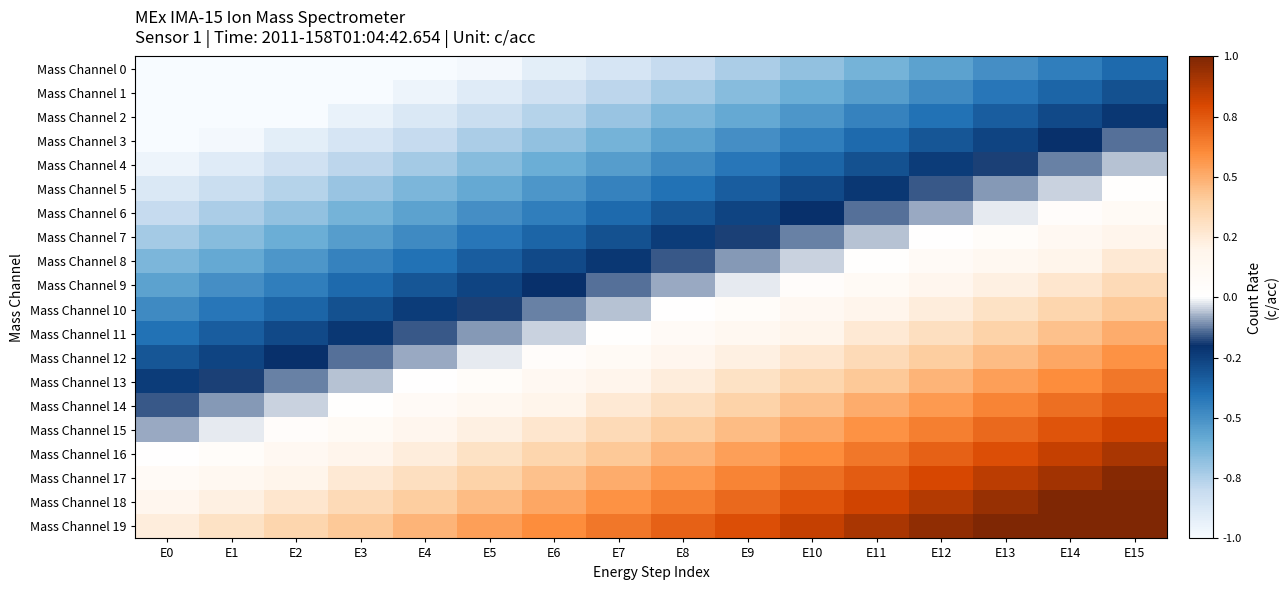

What is the total value across all series at E2?

-8.0